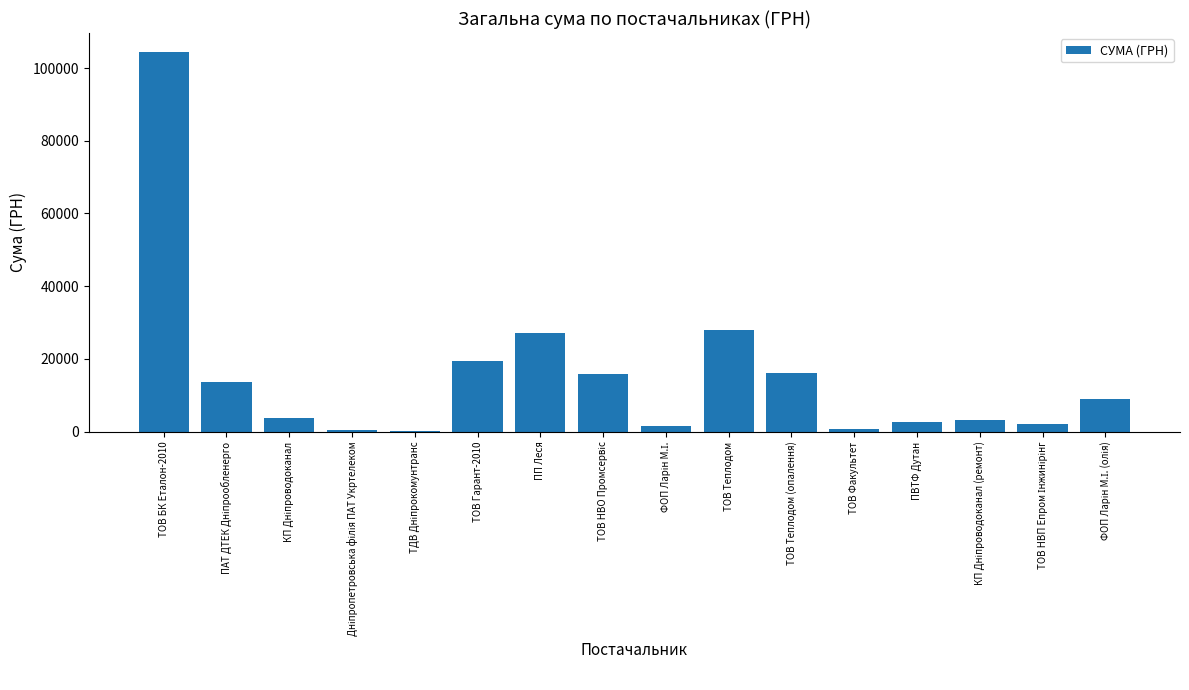

At which label is the value closest to 52267?

ТОВ Теплодом